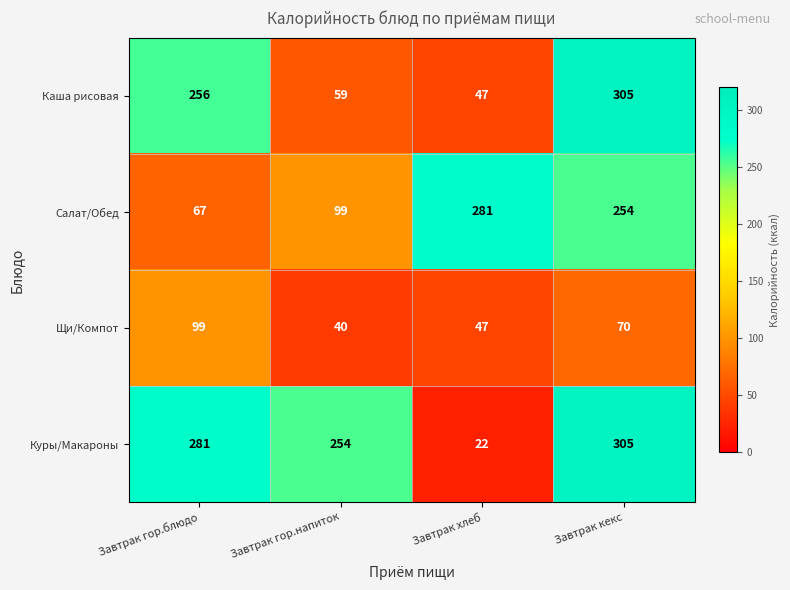

The Салат/Обед series shows 99 at Завтрак гор.блюдо. True or false?

False